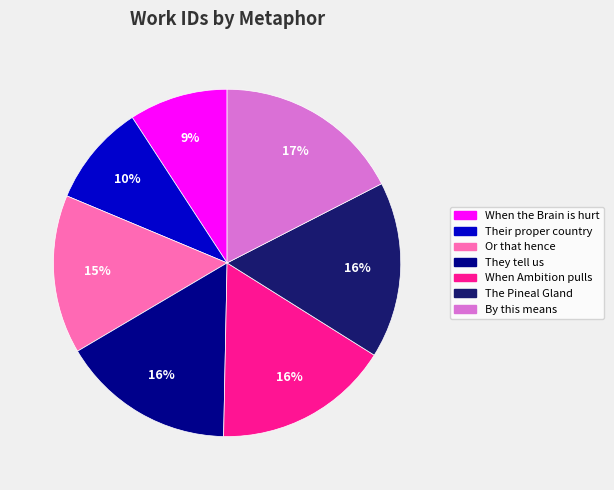

What is the ratio of the value at Their proper country to the value at The Pineal Gland?

0.6